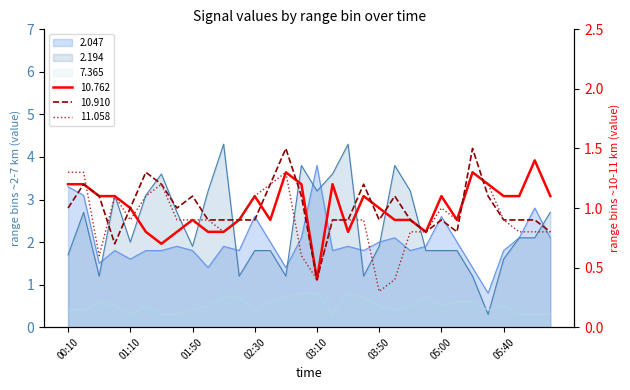

What position from the right is 00:10?

32